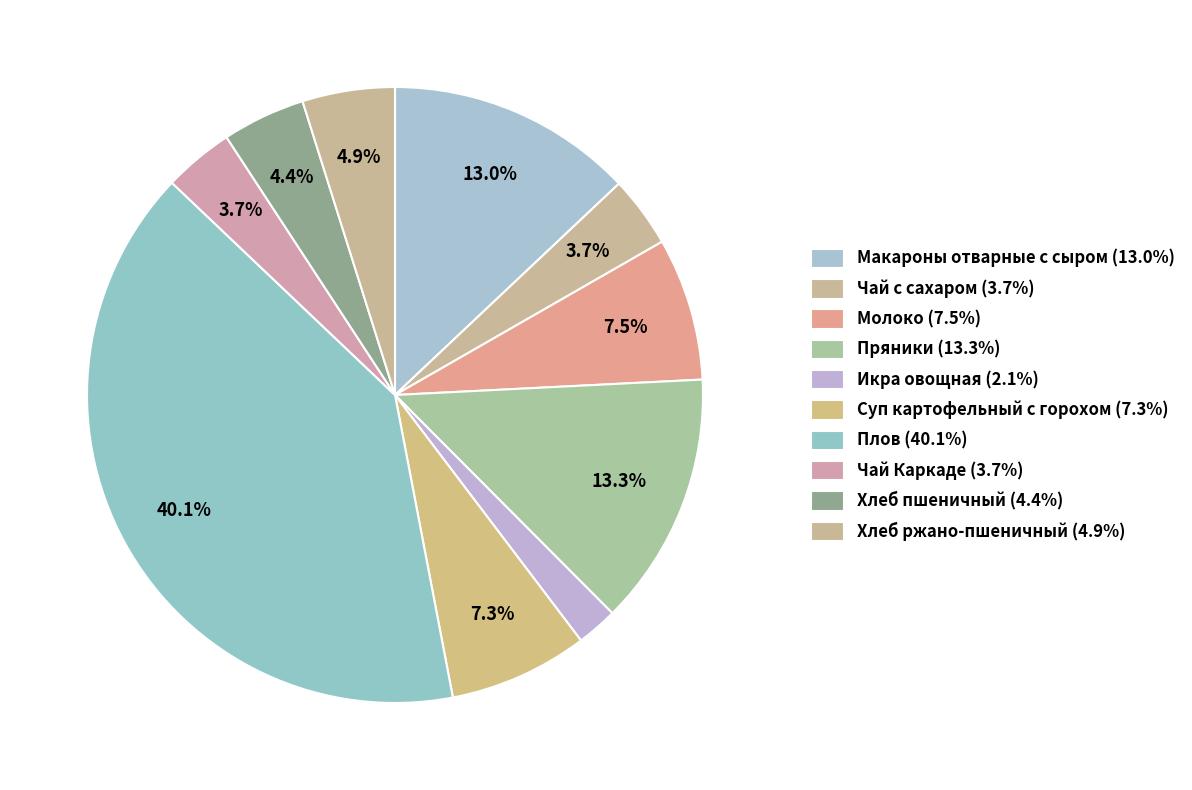

Is there any slice that represents more than half of the pie?

No